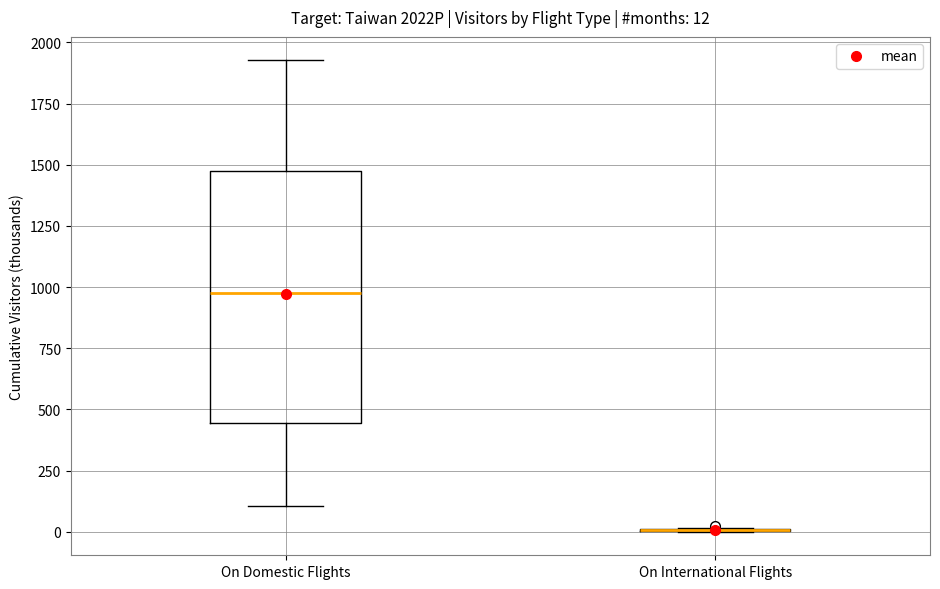

Which box is the tallest, from its lower edge to its upper edge?

On Domestic Flights